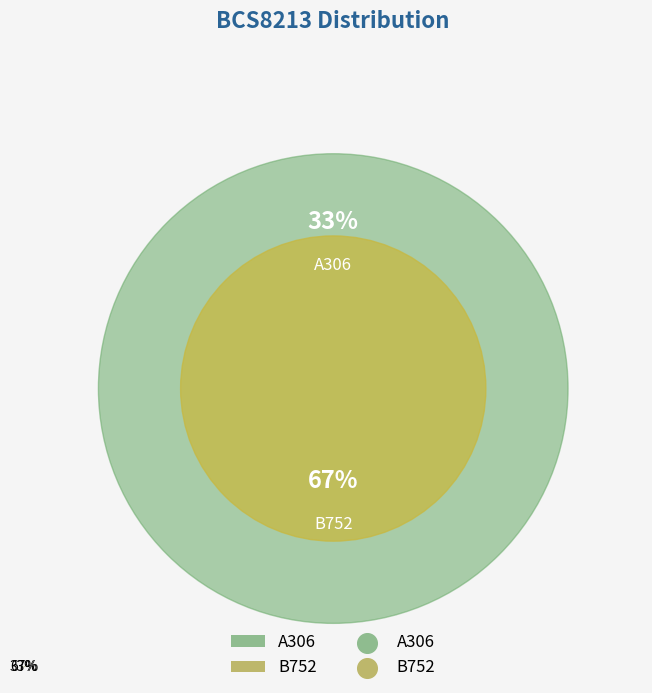

Which category has the smallest portion of the pie?

A306